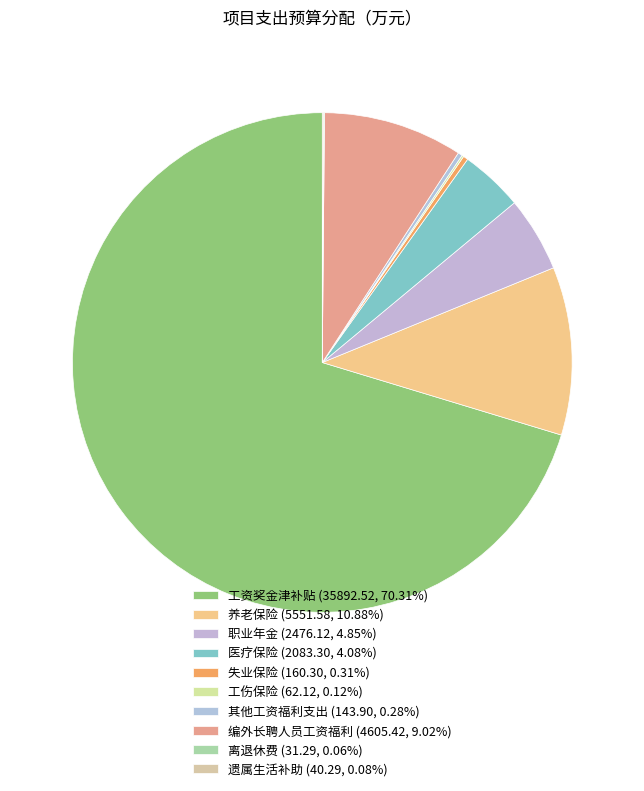

How many segments does this pie chart have?

10